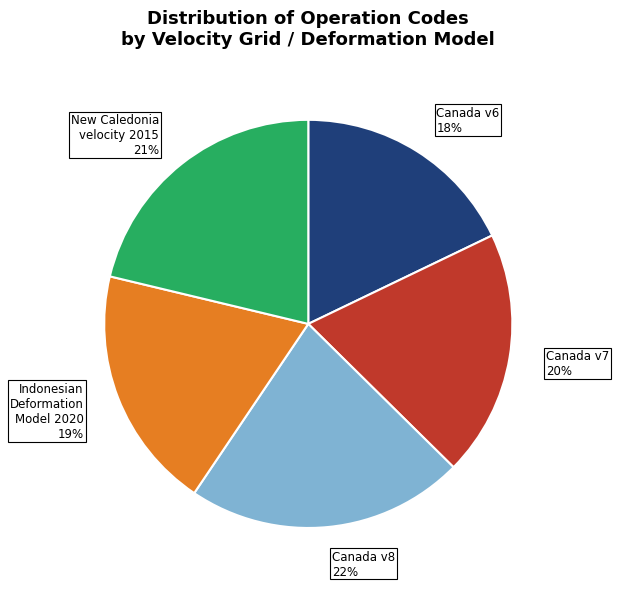

Is it true that Canada v8 22% is 22% of the pie?

True